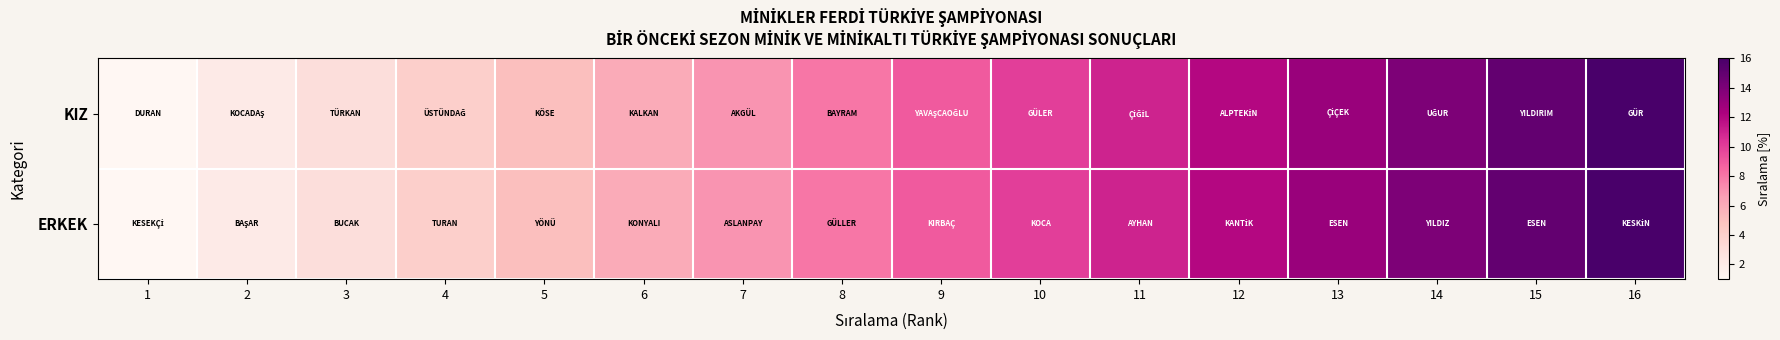

How many series are shown in this chart?

2